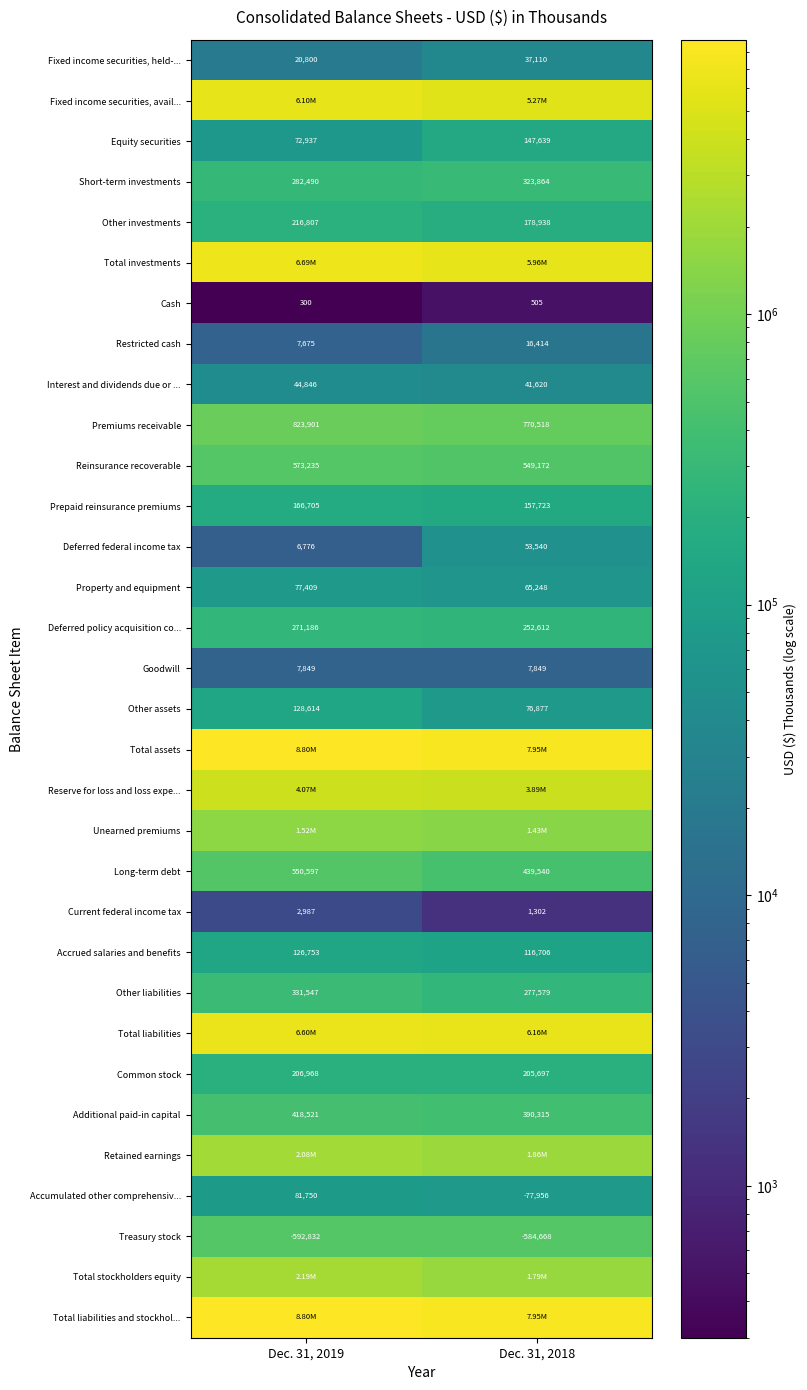

At how many categories does at least one series exceed 5073804?

2